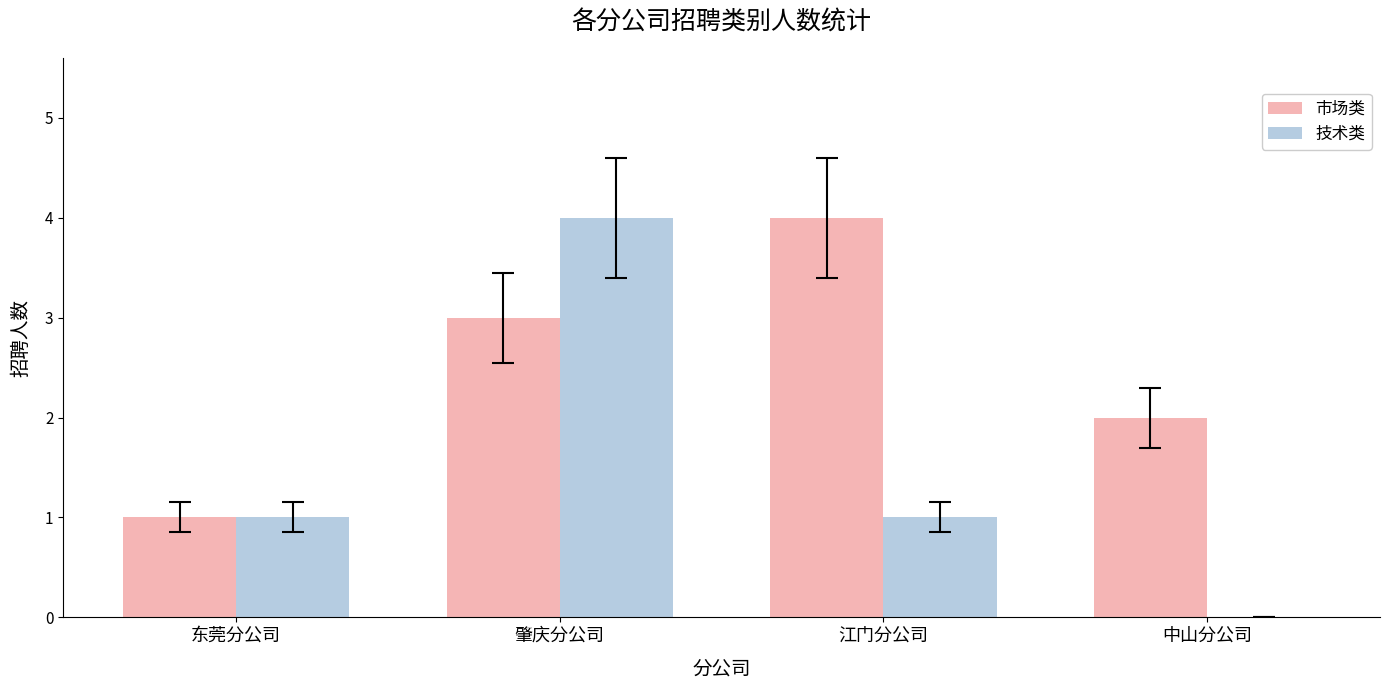

What is the sum of all 市场类 values?

10